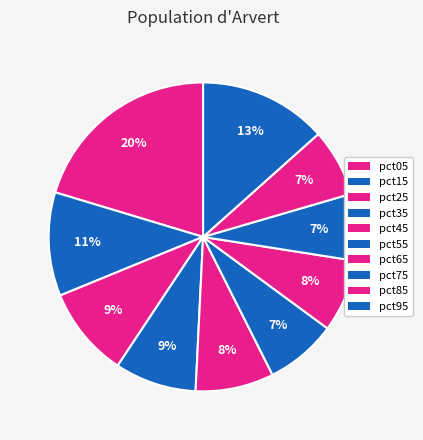

Count the number of slices in the pie.

10